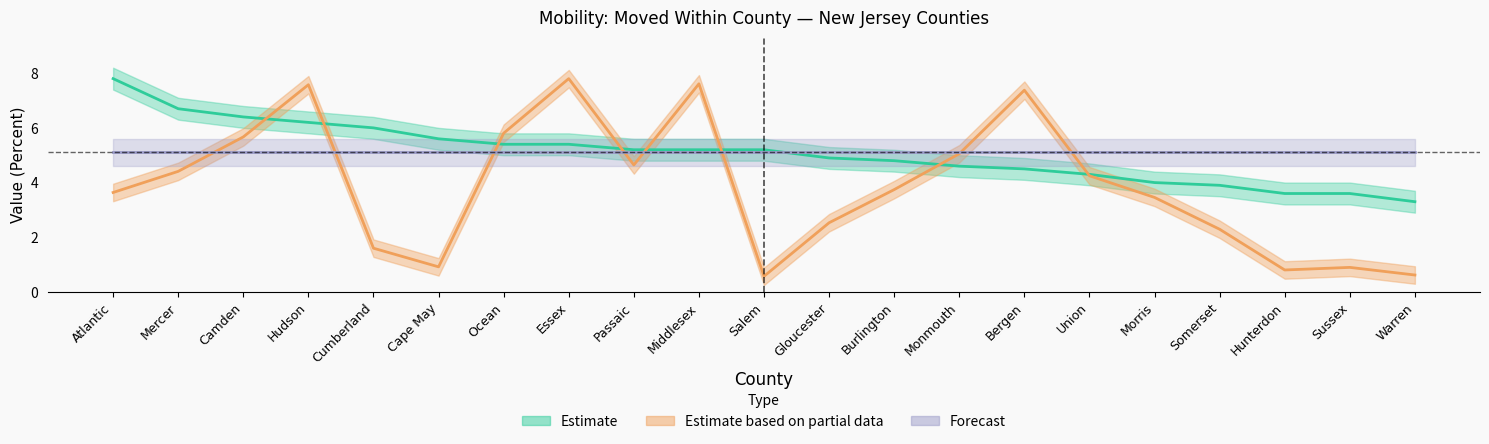

At which category is the sum across all series the highest?

Hudson